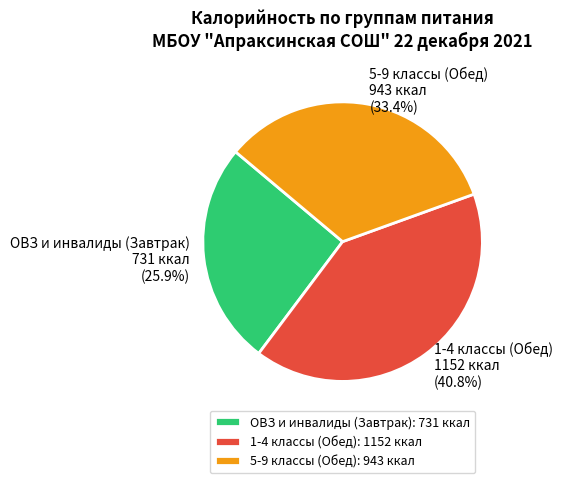

What is the largest slice in the pie chart?

1-4 классы (Обед)